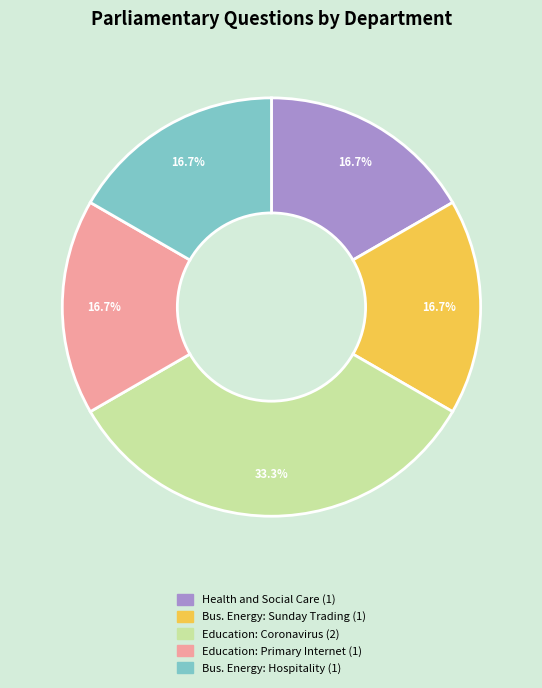

To the nearest percent, what is the difference between the largest and smallest slice percentages?

17%